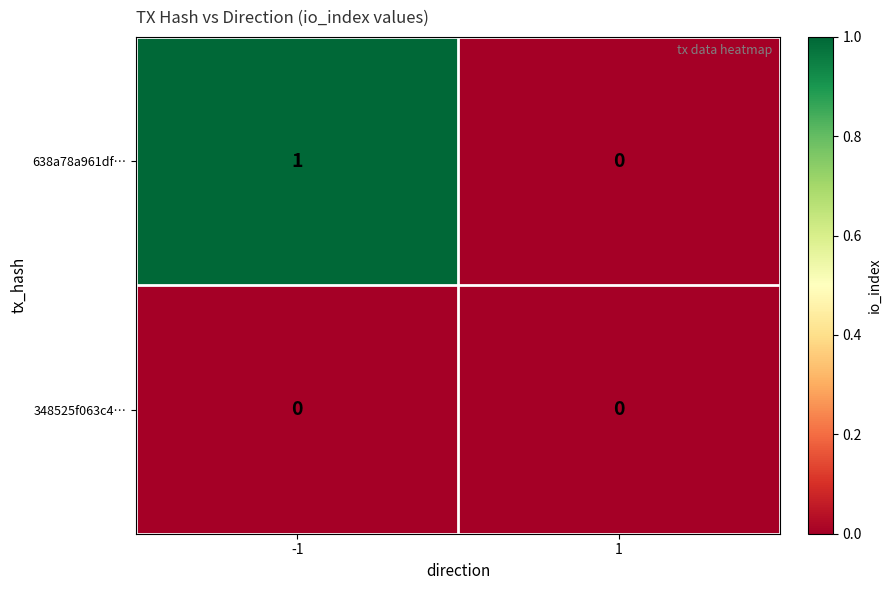

Rank the categories by 638a78a961df… value from lowest to highest.

1, -1